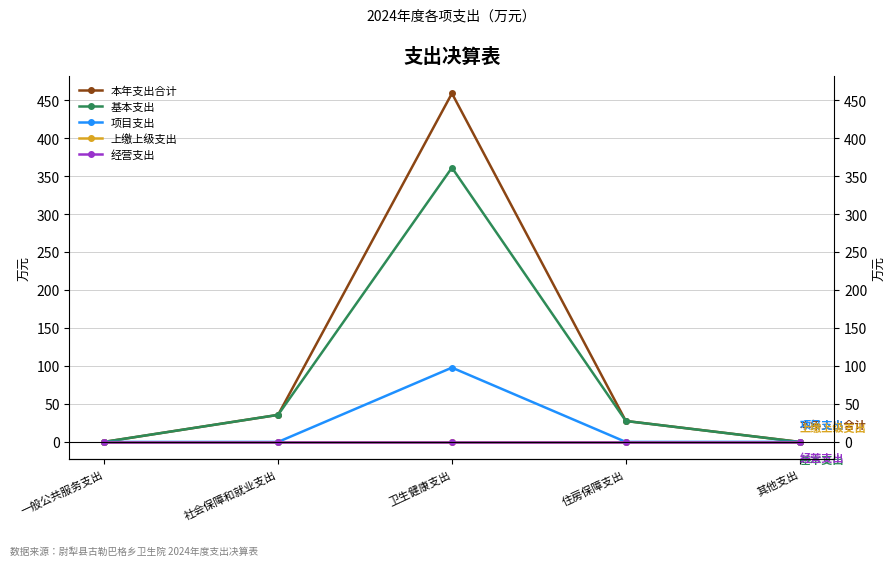

List the series in order of their peak value, highest first.

本年支出合计, 基本支出, 项目支出, 上缴上级支出, 经营支出